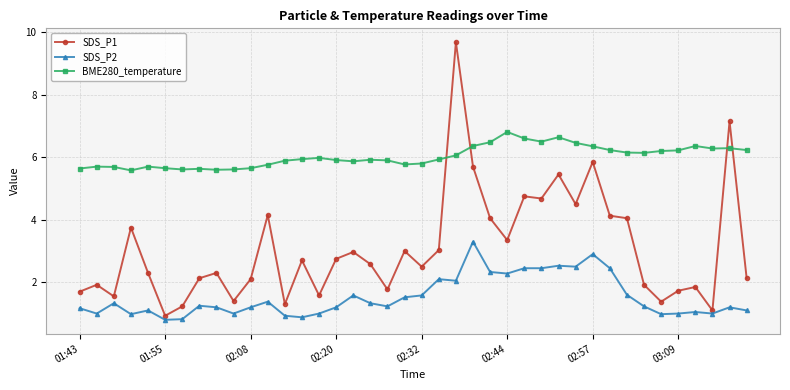

True or false: SDS_P2 has more than 2 points higher than both neighbors.

True